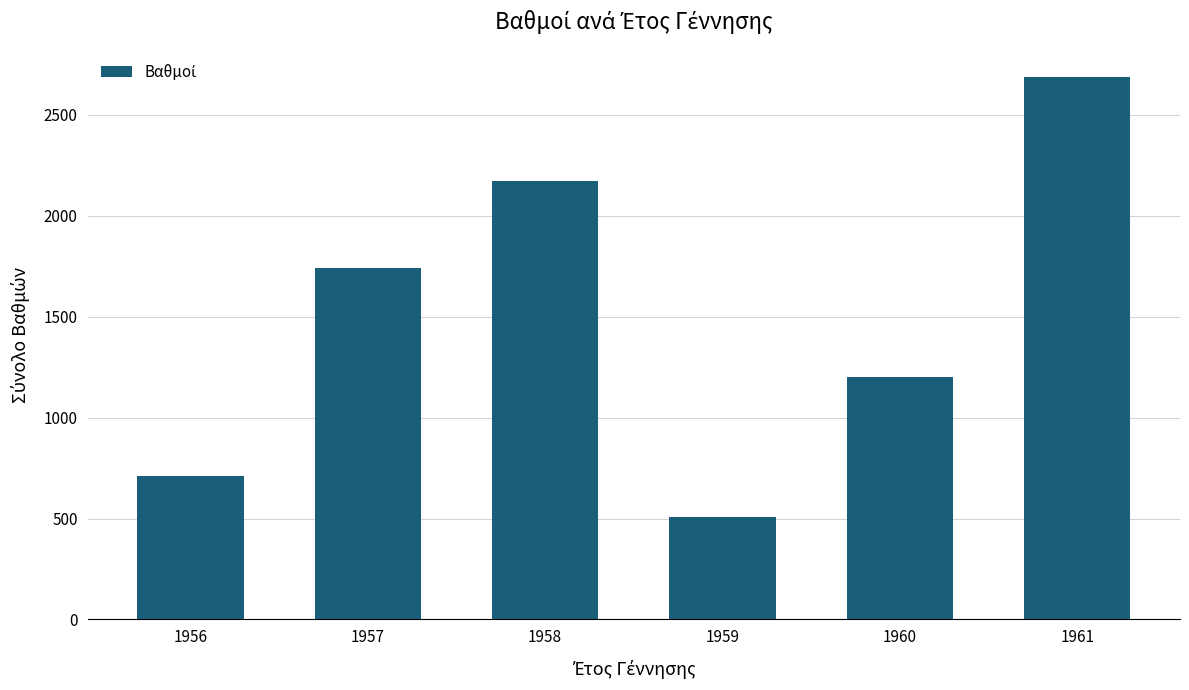

List the labels in order of value, smallest first.

1959, 1956, 1960, 1957, 1958, 1961